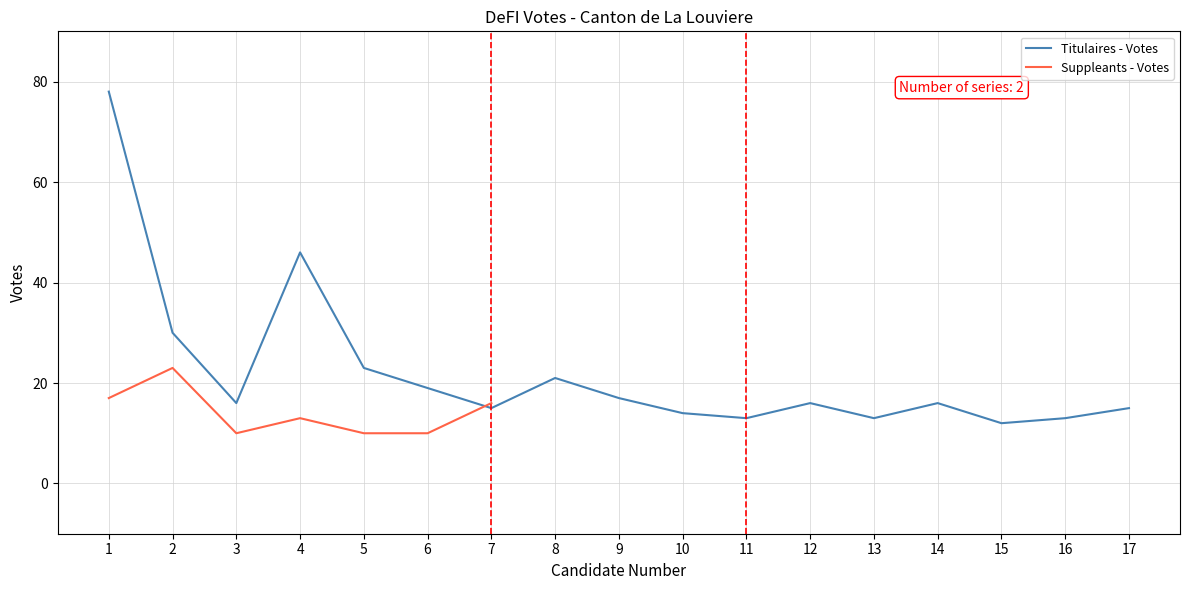

What is the value of the 14th point from the left?

16